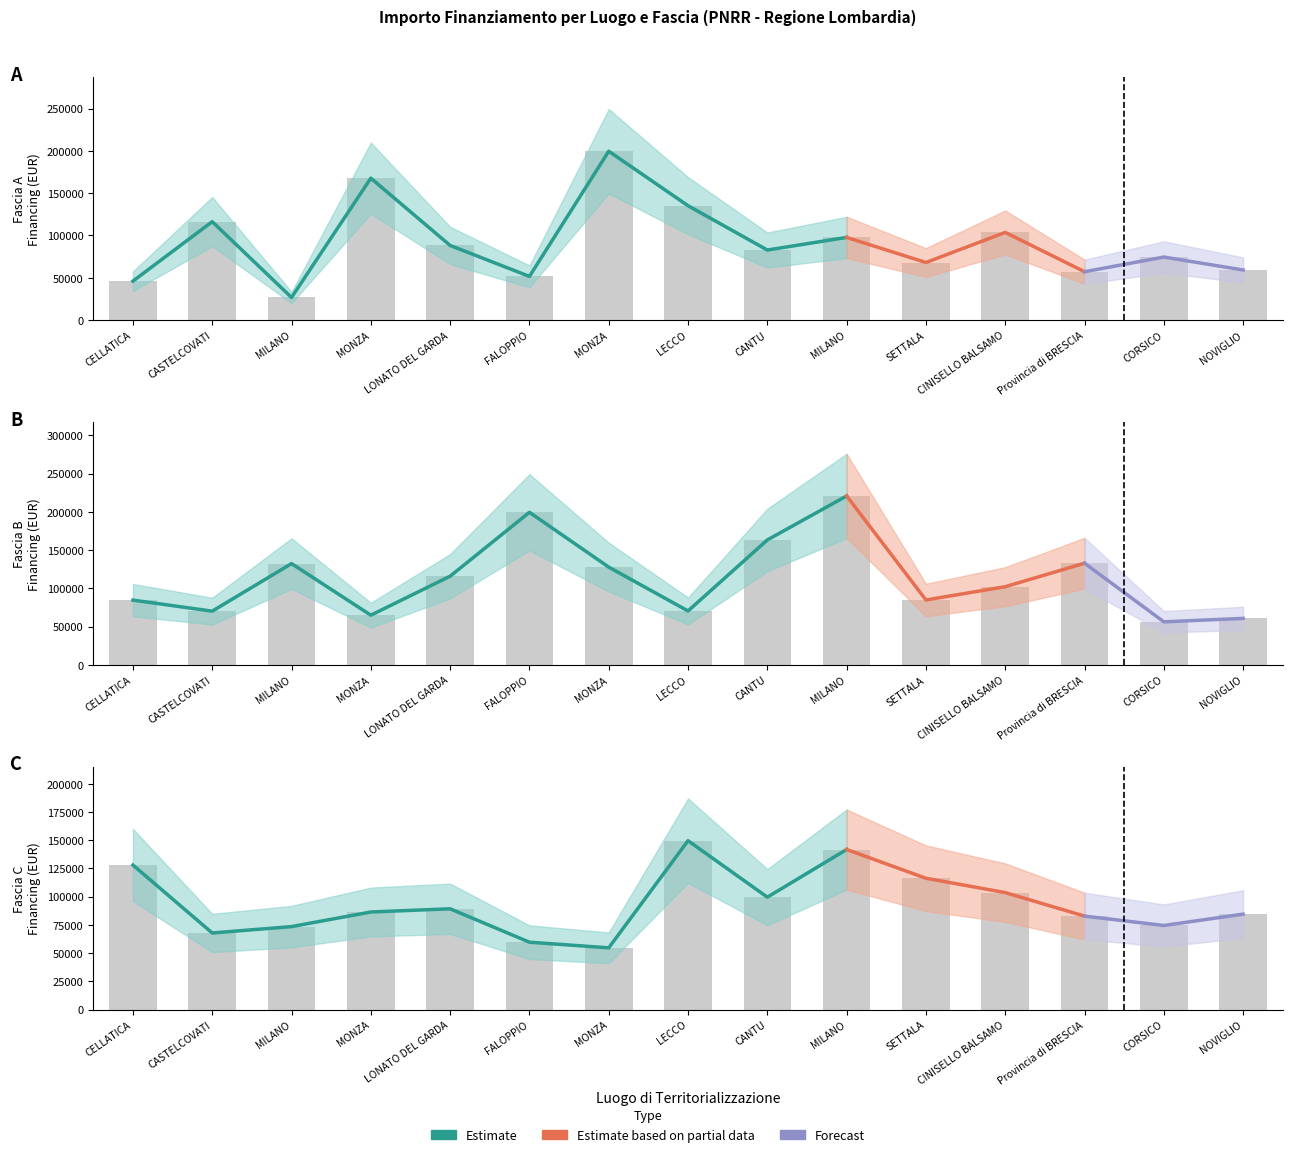

Where is Fascia A nearest to the value 113148?

CASTELCOVATI